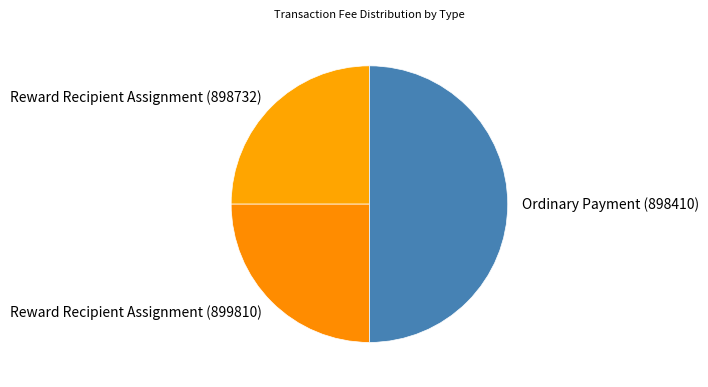

Count the number of slices in the pie.

3